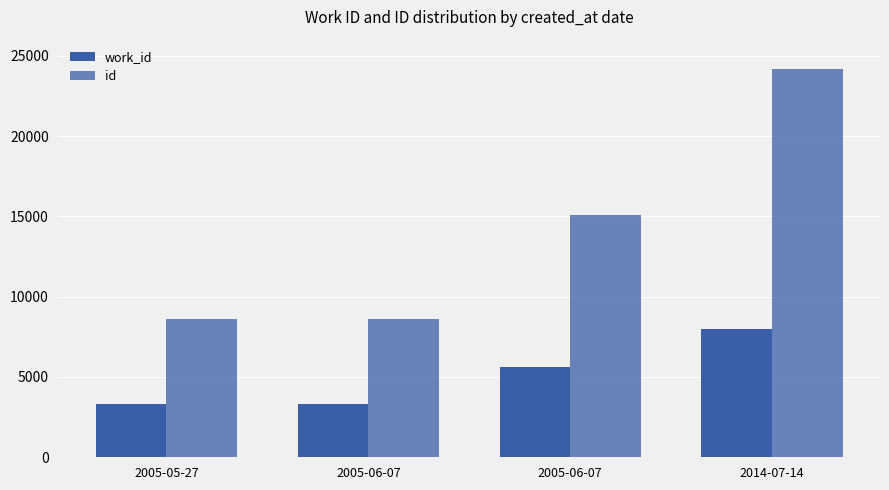

Which series has the largest total across all categories?

id